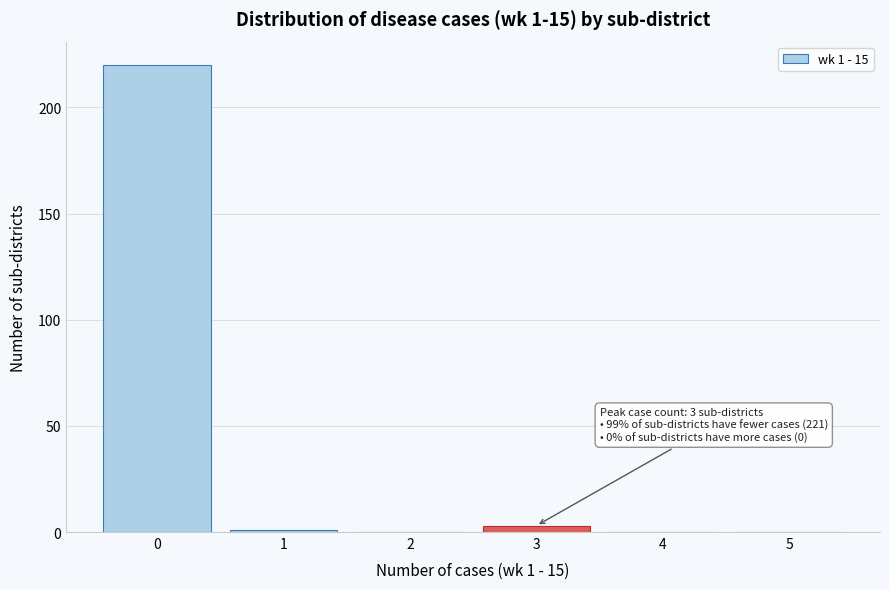

Reading left to right, extract all data points from this chart.

0=220	1=1	2=0	3=3	4=0	5=0